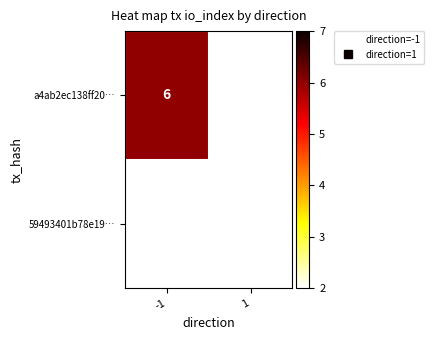

What is the greatest value displayed?

6.0